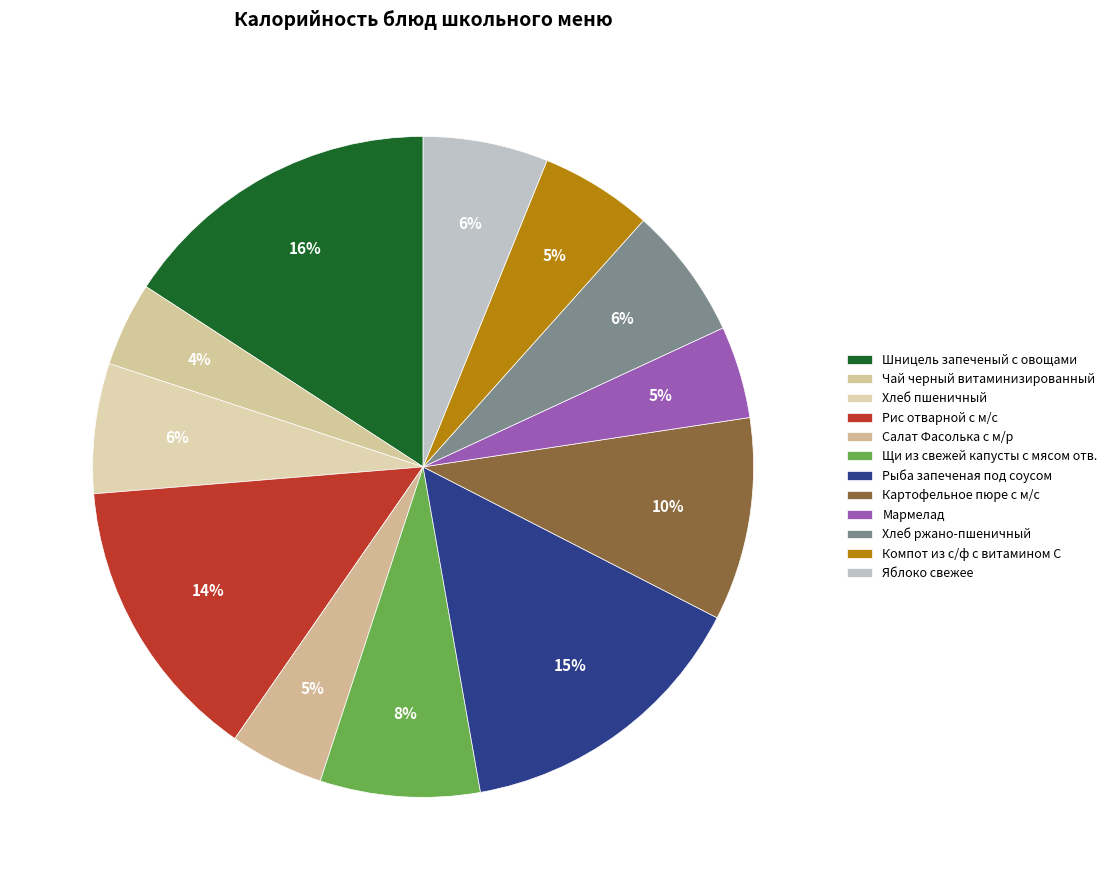

The Шницель запеченый с овощами slice represents 29% of the pie. True or false?

False